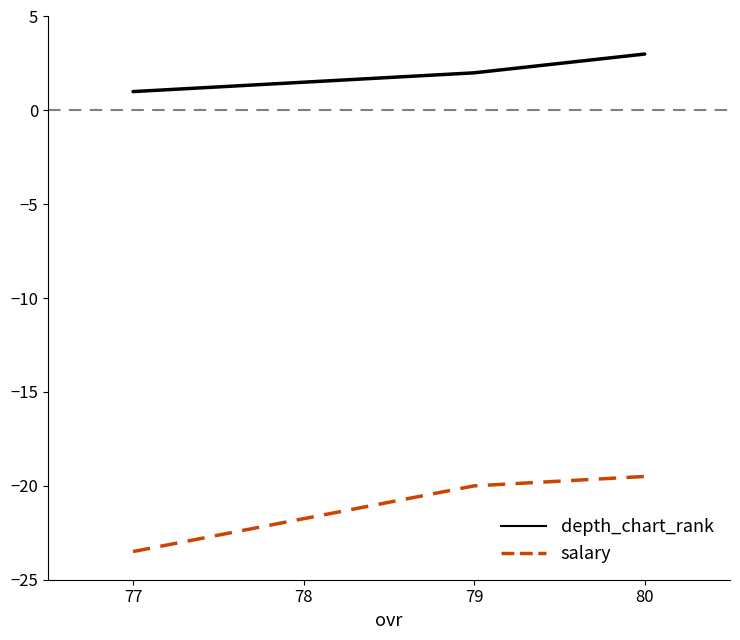

What is the minimum value for depth_chart_rank?

1.0